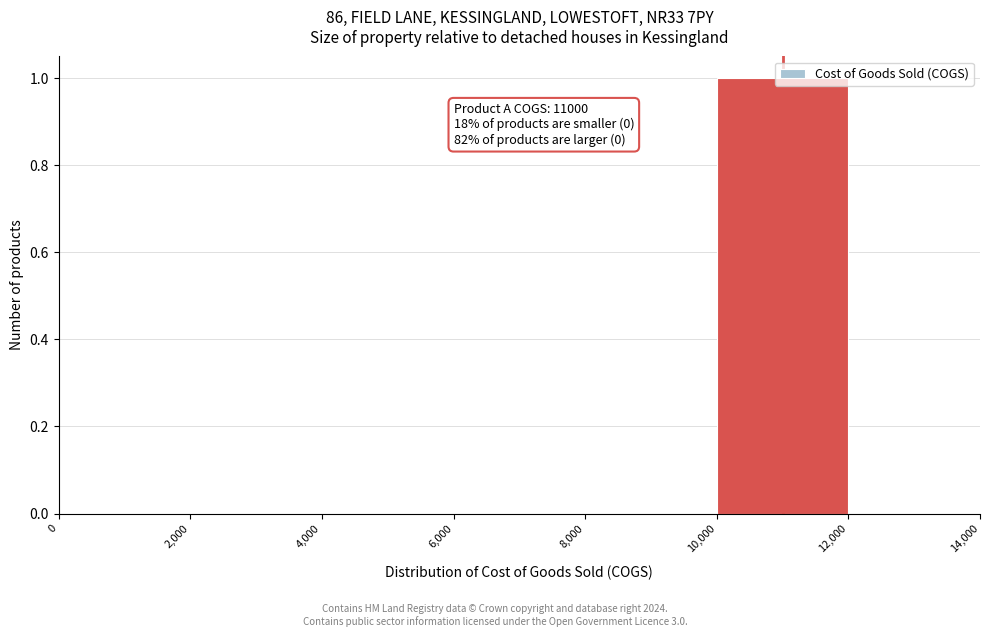

Which range on the x-axis has the tallest bar?

10,000 to 12,000